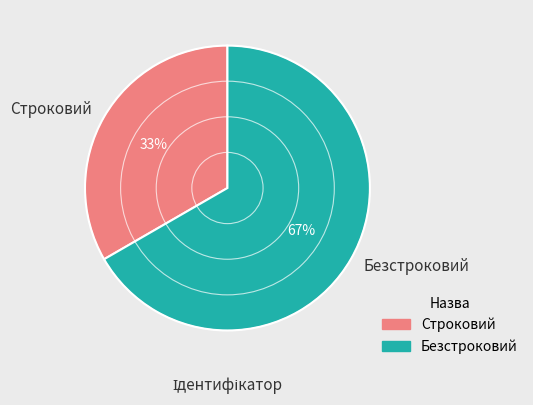

Do Строковий and Безстроковий together represent more than half of the pie?

Yes